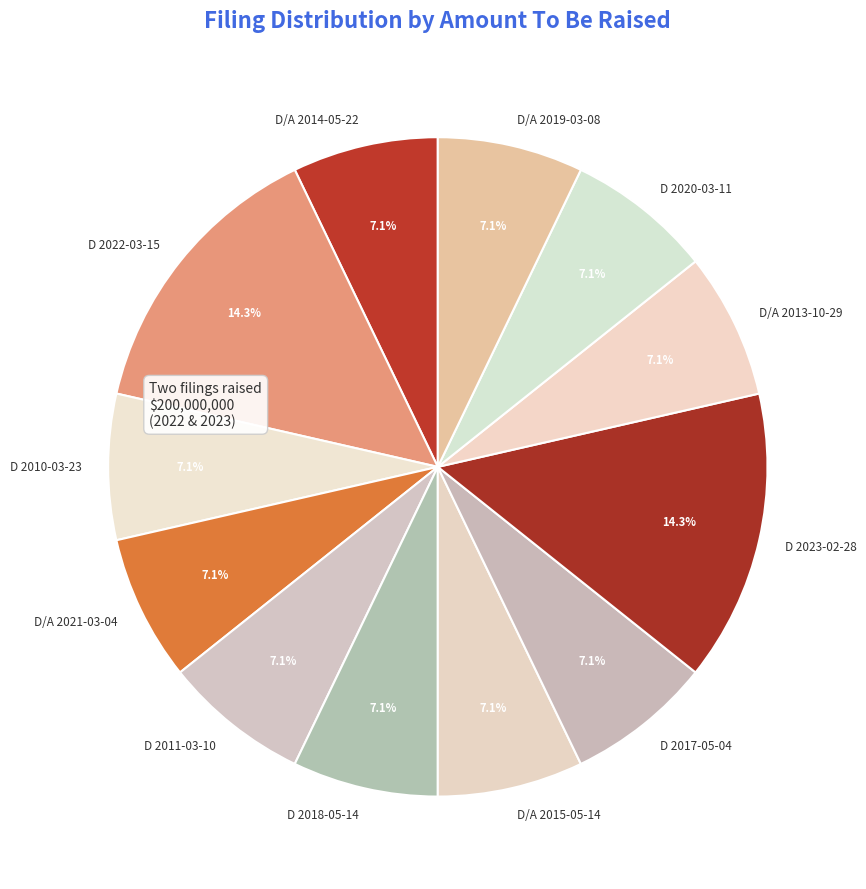

Is the sum of D 2010-03-23 and D 2023-02-28 greater than half?

No